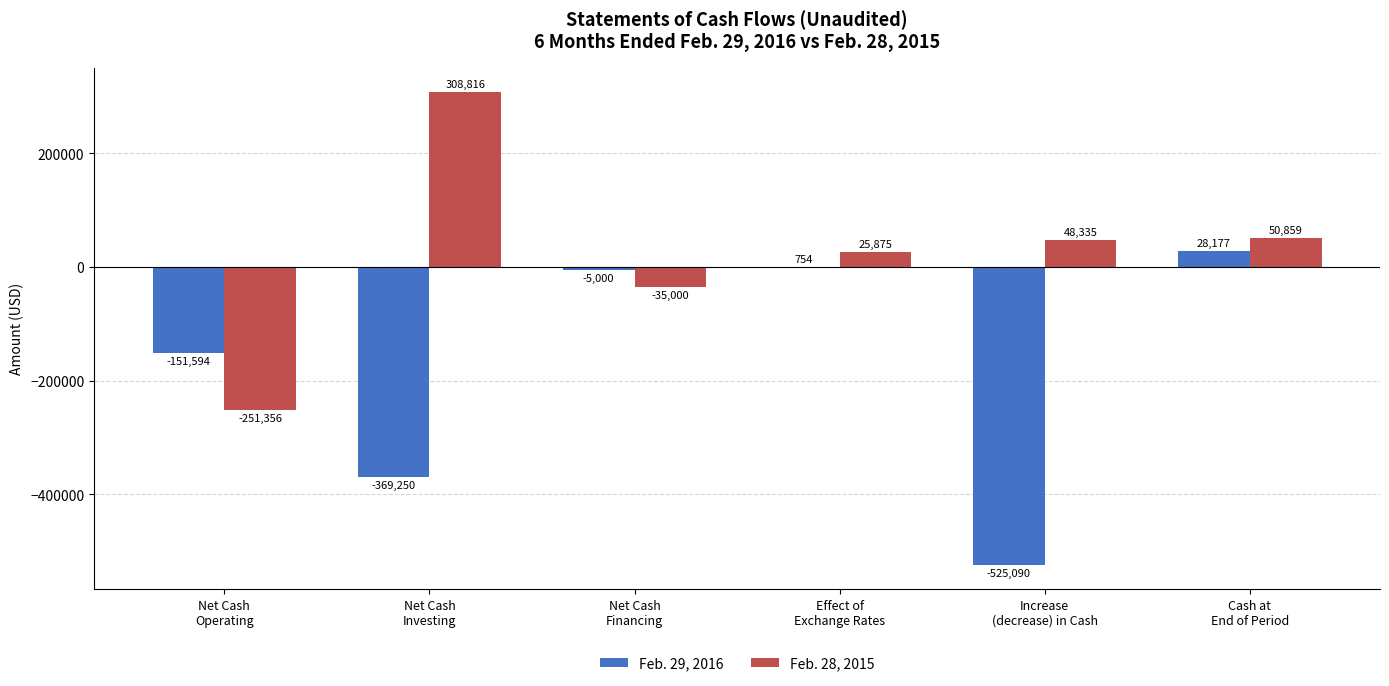

Which series has the largest total across all categories?

Feb. 28, 2015